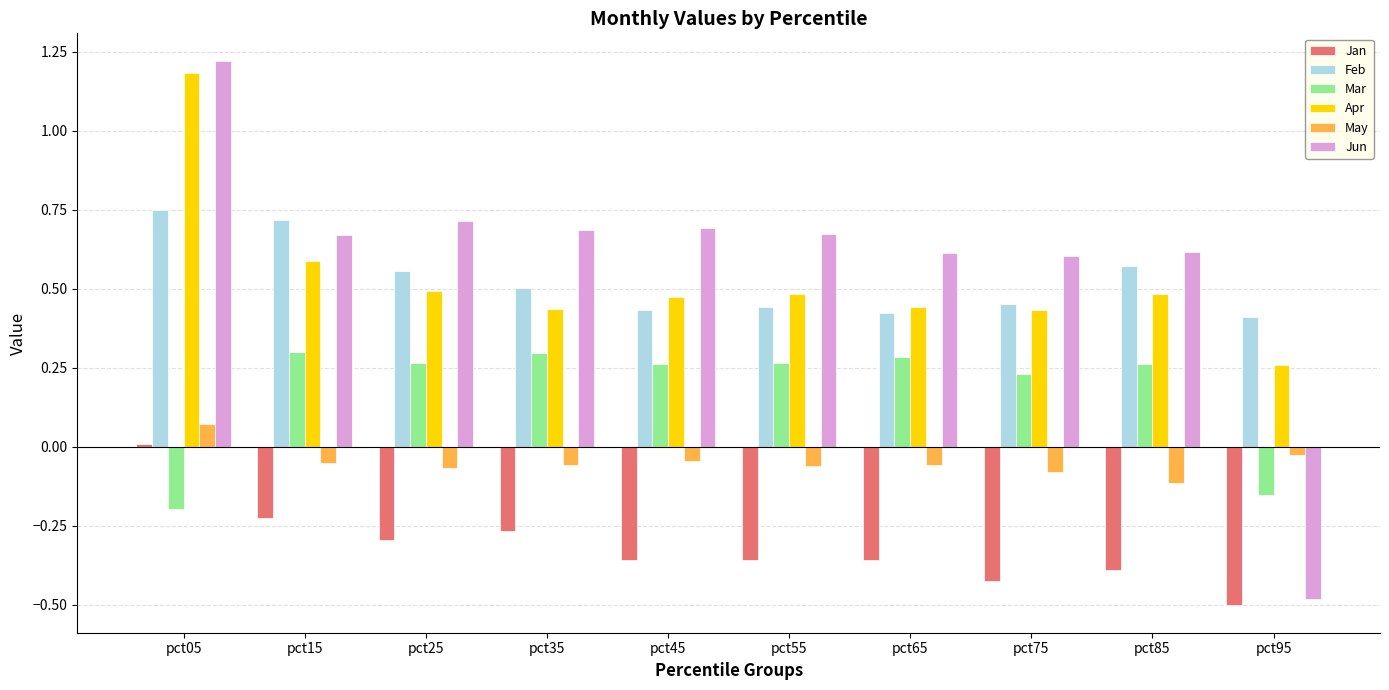

Between pct05 and pct85, which series saw the biggest shift?

Apr